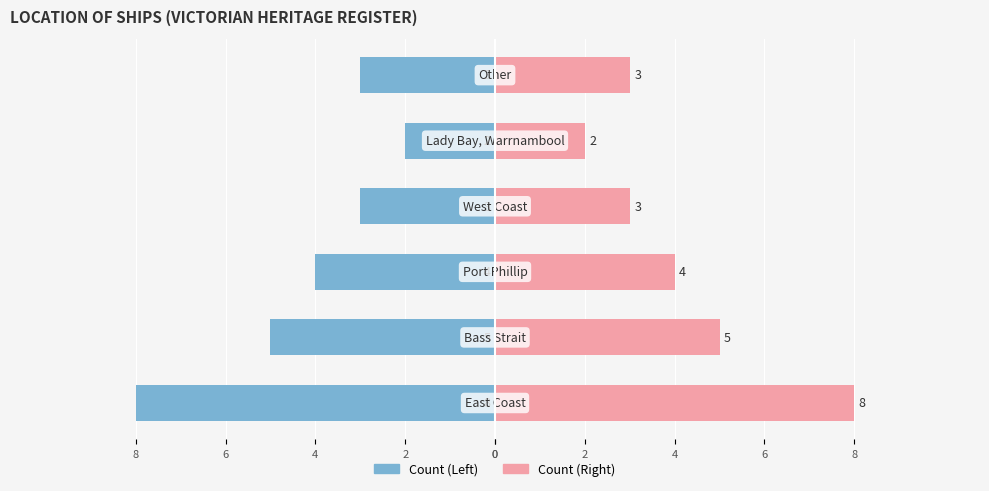

What is the maximum value shown in the chart?

8